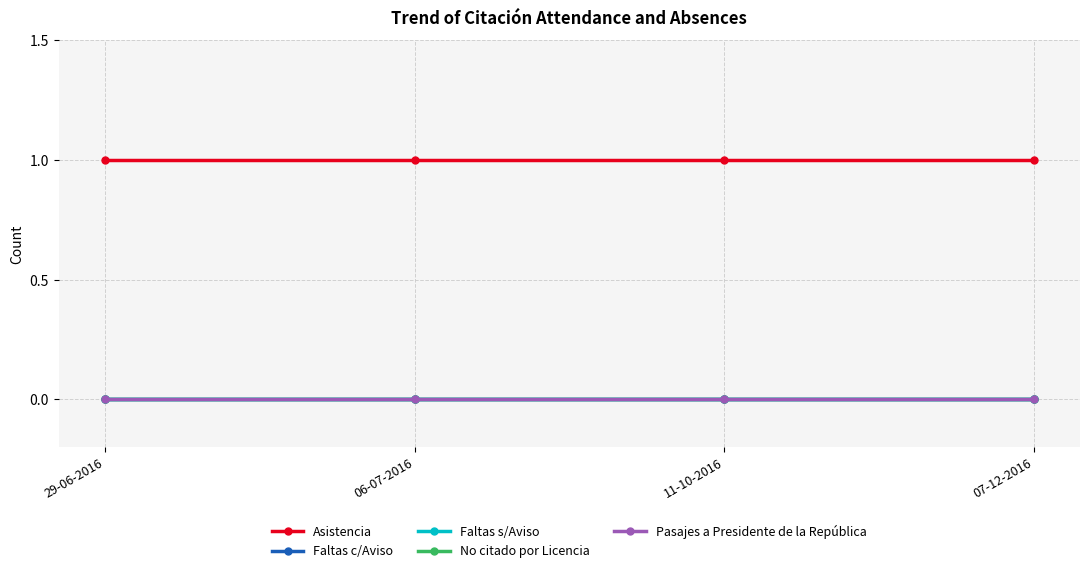

At which label does Faltas s/Aviso reach its peak?

29-06-2016